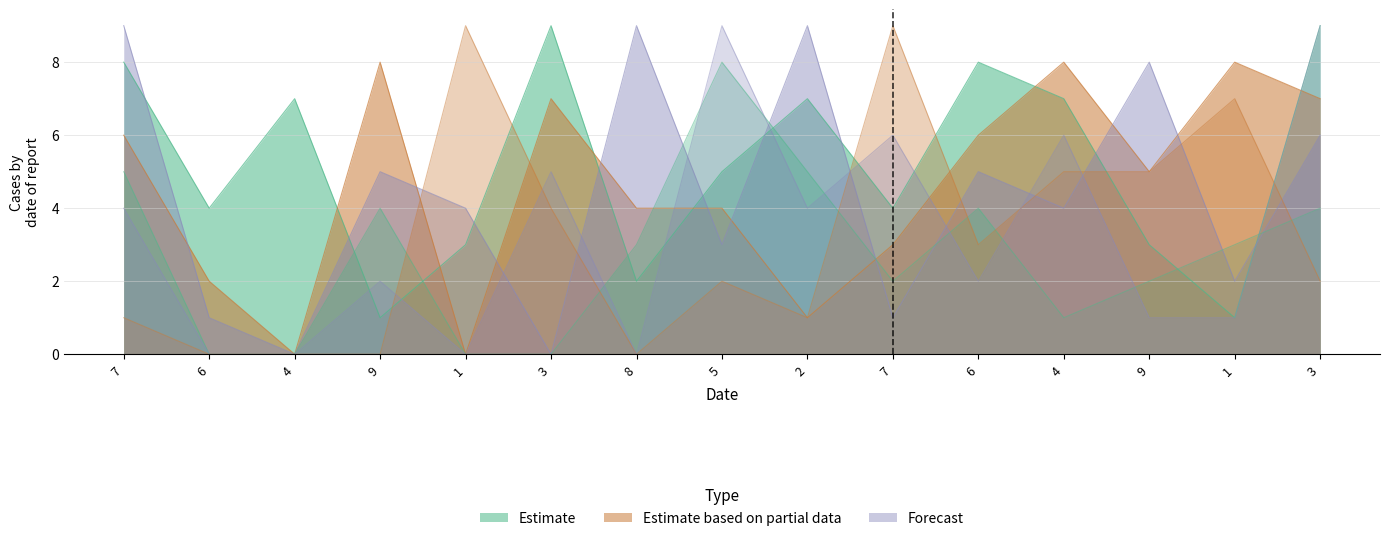

What is the value of the col_3 point at the 13th from the left?

5